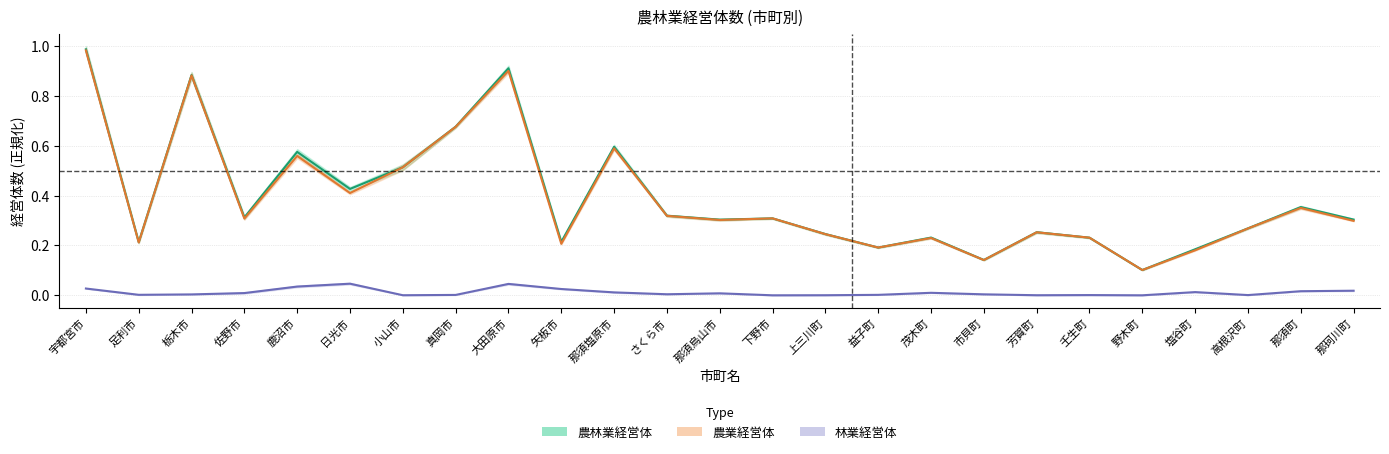

What is the total value across all series at 市貝町?

0.3